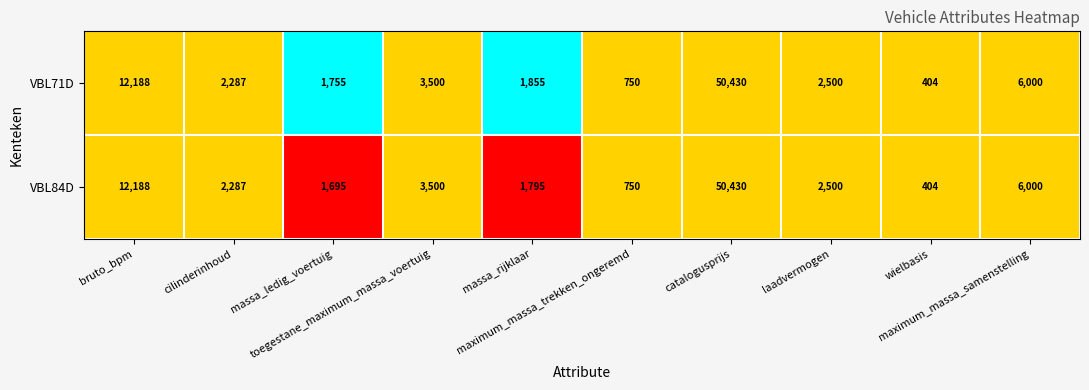

List the series in order of their overall mean, lowest first.

VBL84D, VBL71D